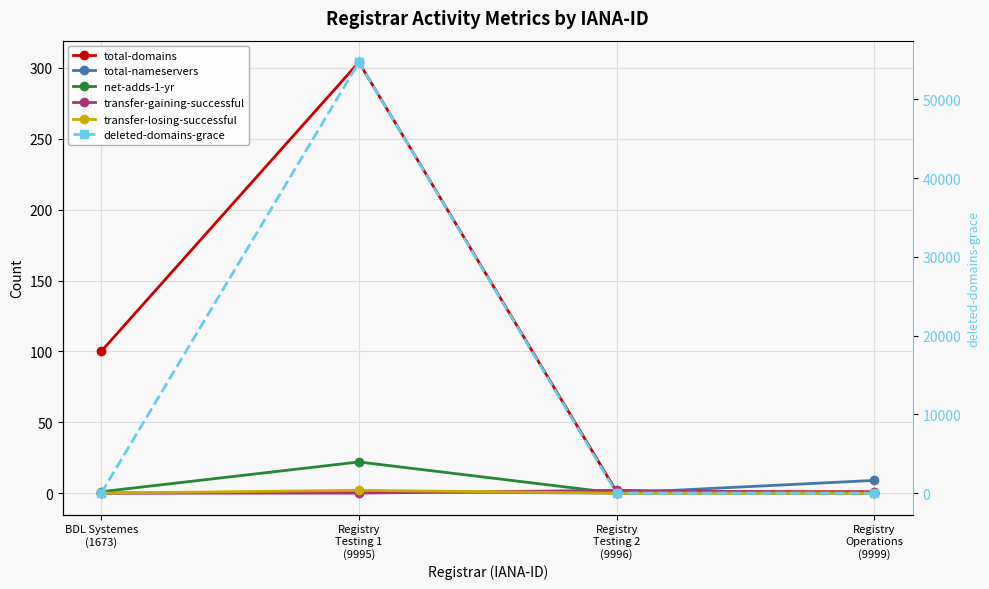

Count the transfer-losing-successful values in the range 0 to 2.

4